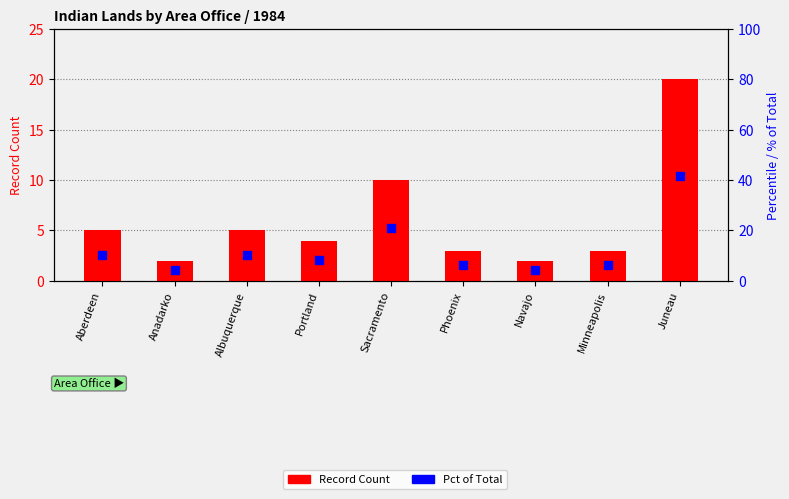

What is the total value across all series at Minneapolis?

9.2